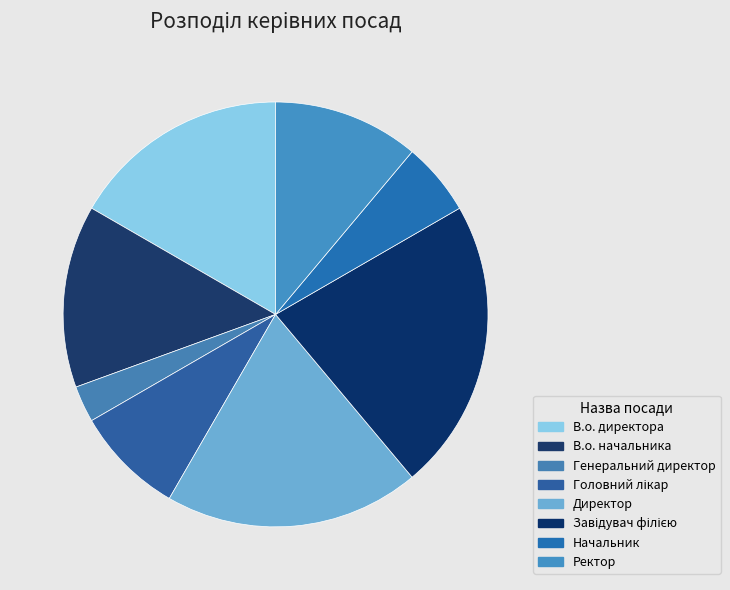

The Ректор slice represents 1% of the pie. True or false?

False